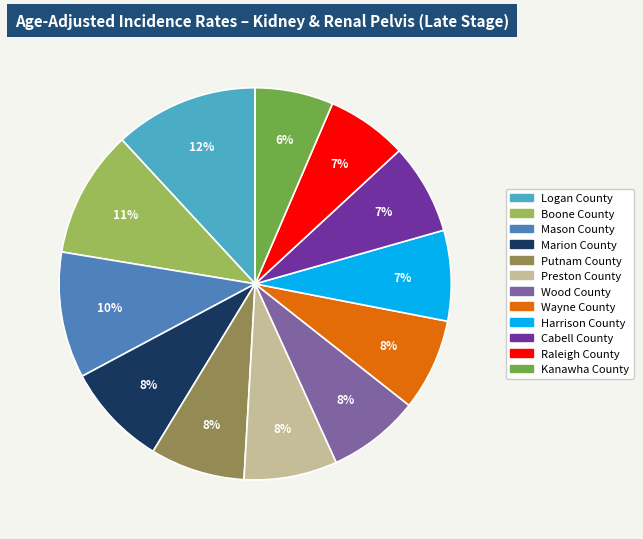

Is it true that Marion County is 8% of the pie?

True